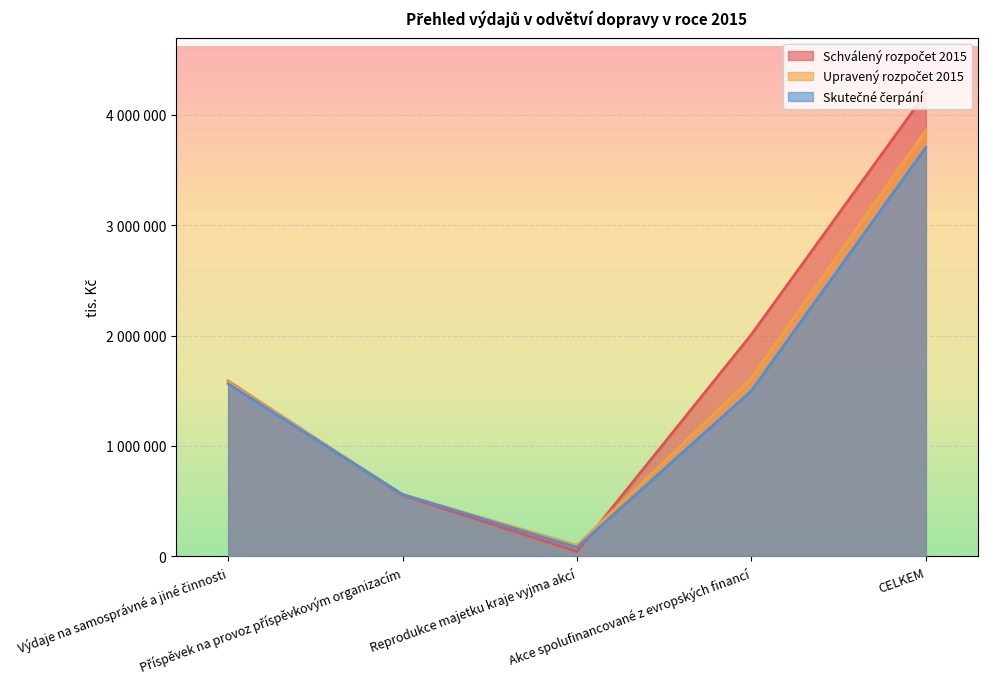

How many values in the Schválený rozpočet 2015 series exceed 1588248?

2